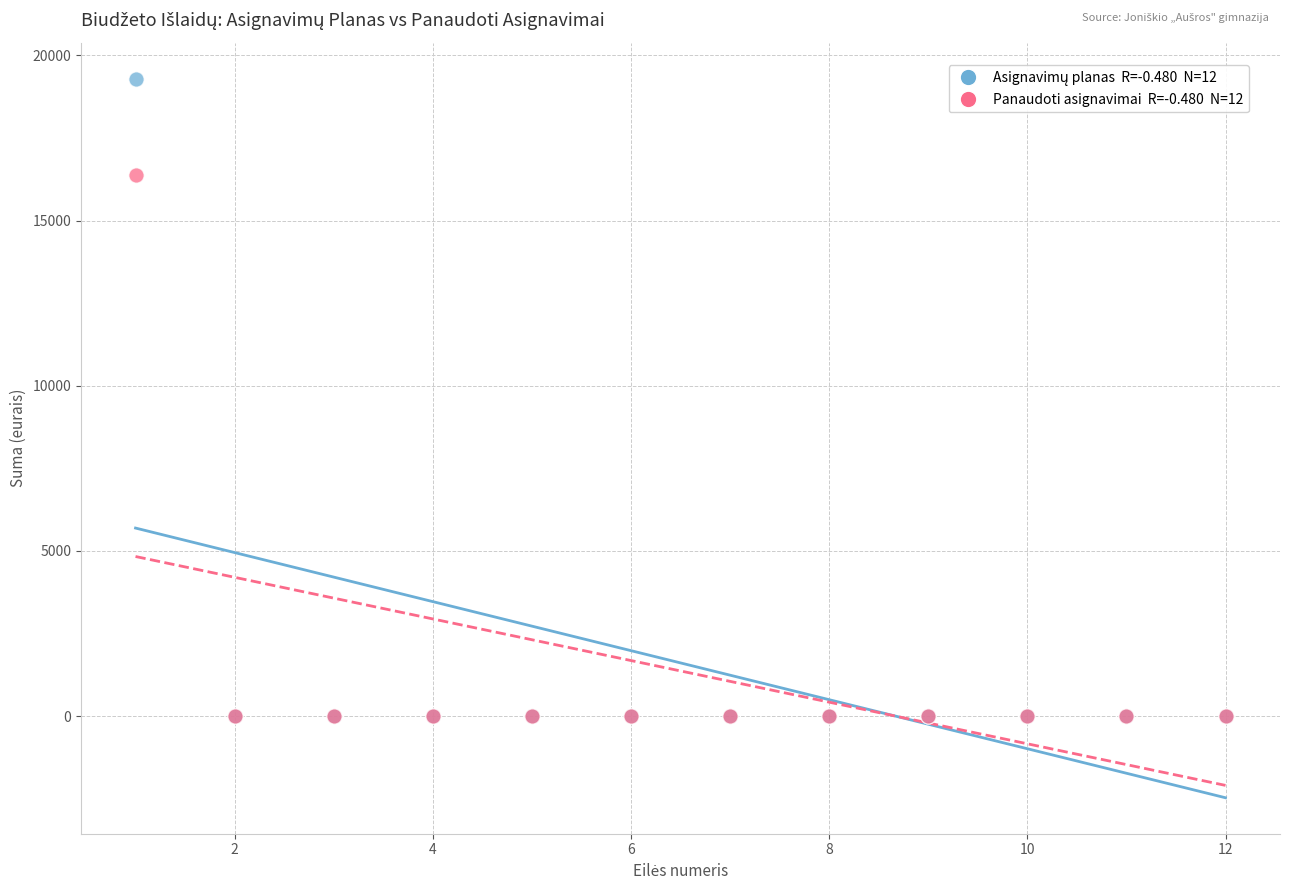

Across all series, what Y value is closest to 9650?

16379.1